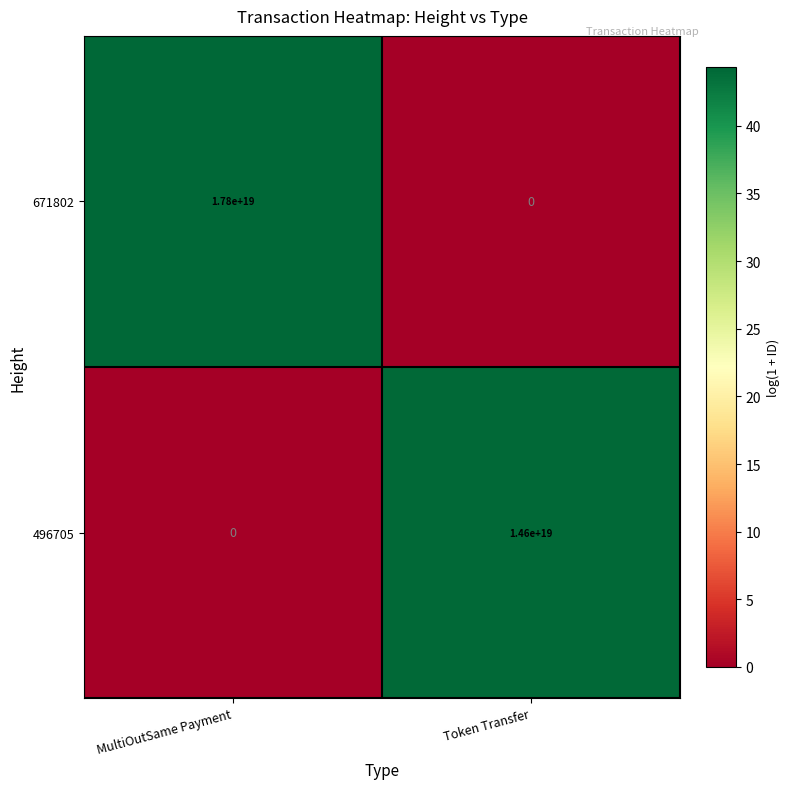

Is it true that 671802 equals -11283766520590518272 at Token Transfer?

False